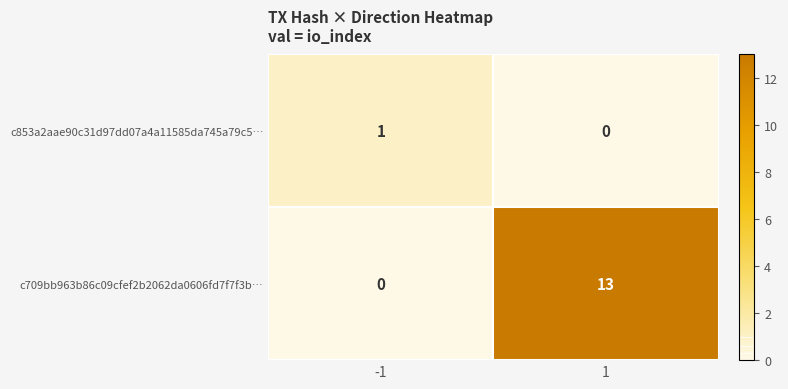

What is the sum of the c709bb963b86c09cfef2b2062da0606fd7f7f3b… values at 1 and -1?

13